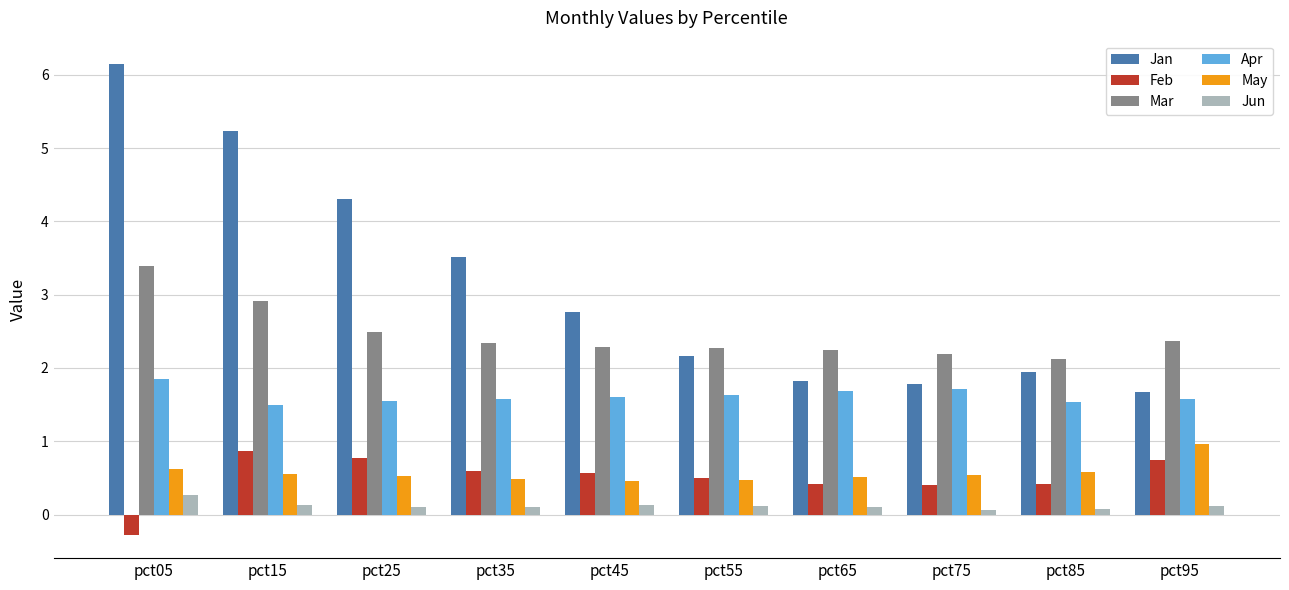

Are the bars grouped side by side (vs. stacked)?

Yes